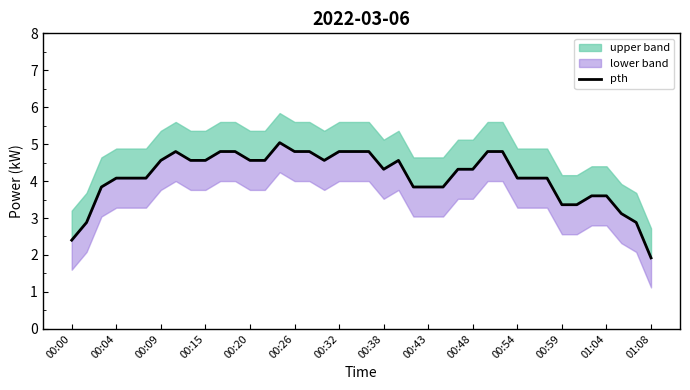

Where is the data nearest to the value 3?

37